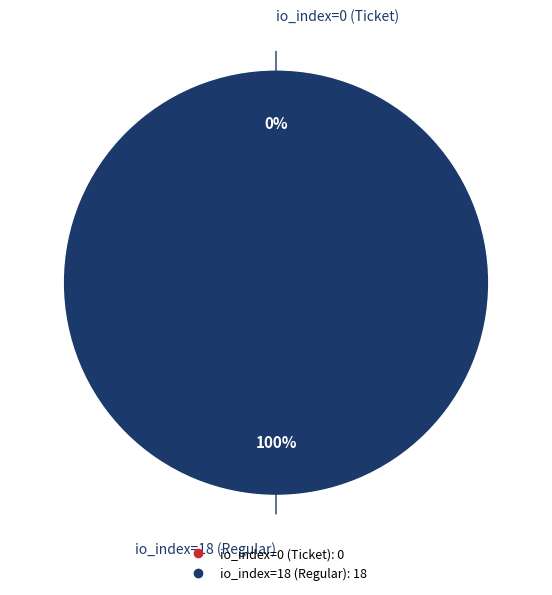

Which category accounts for the majority?

io_index=18 (Regular)